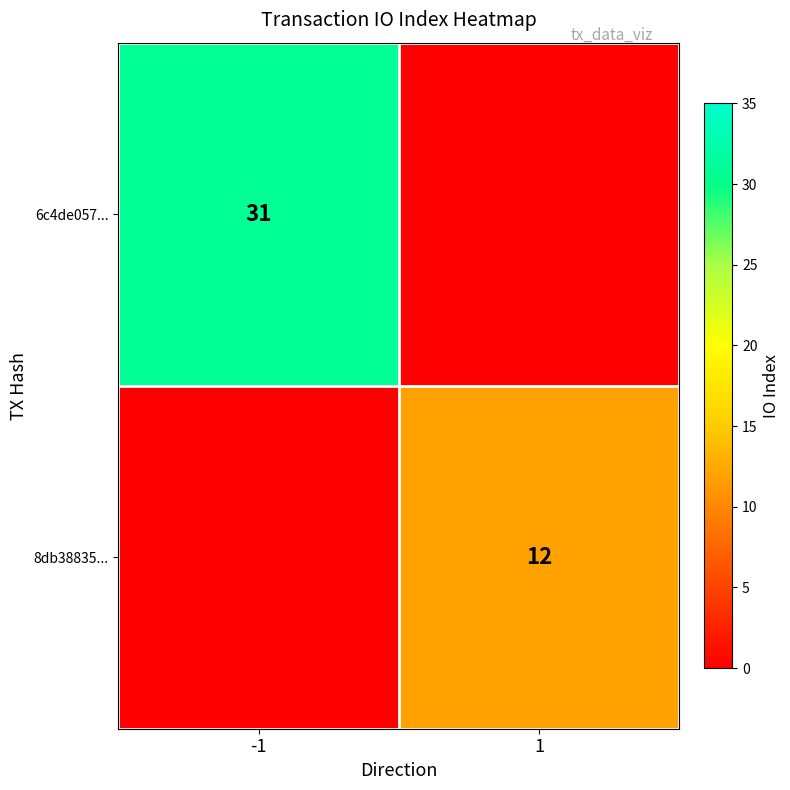

At how many categories does at least one series exceed 3?

2